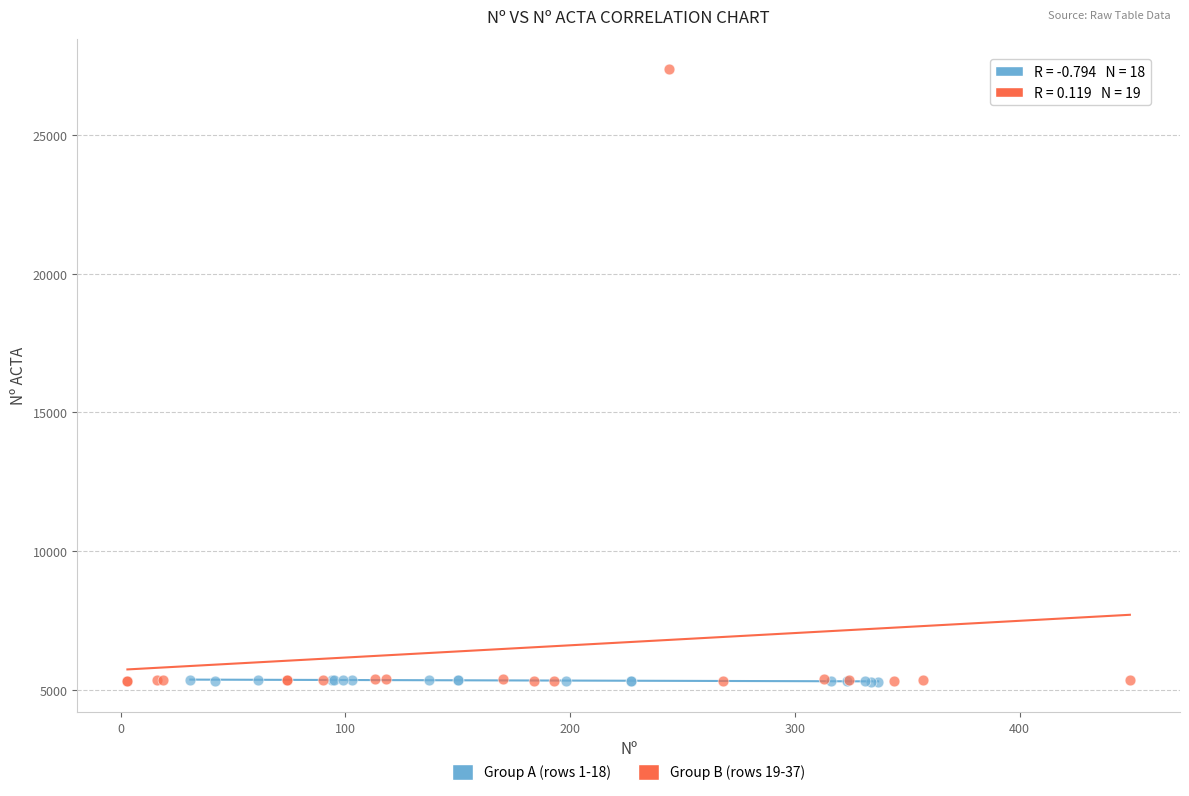

Which series has the widest spread of Y values?

Group B (rows 19-37)